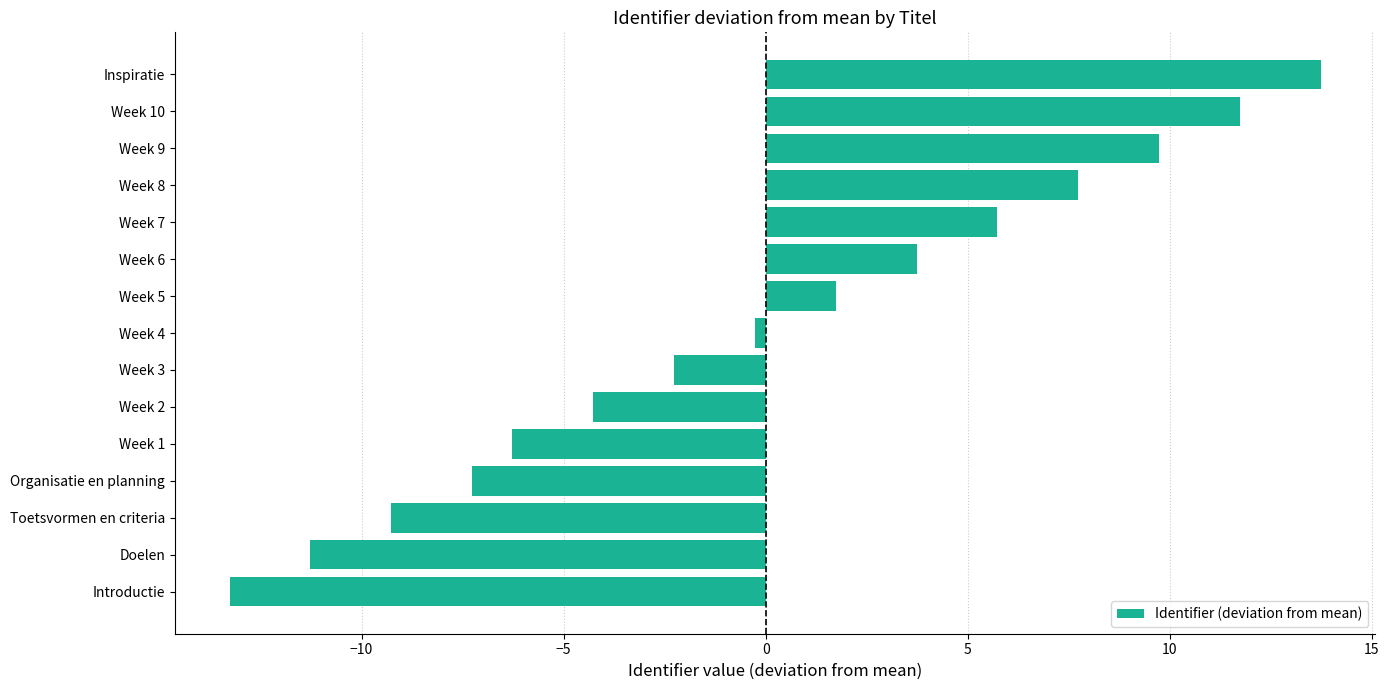

The value at Inspiratie is 4.5. True or false?

False